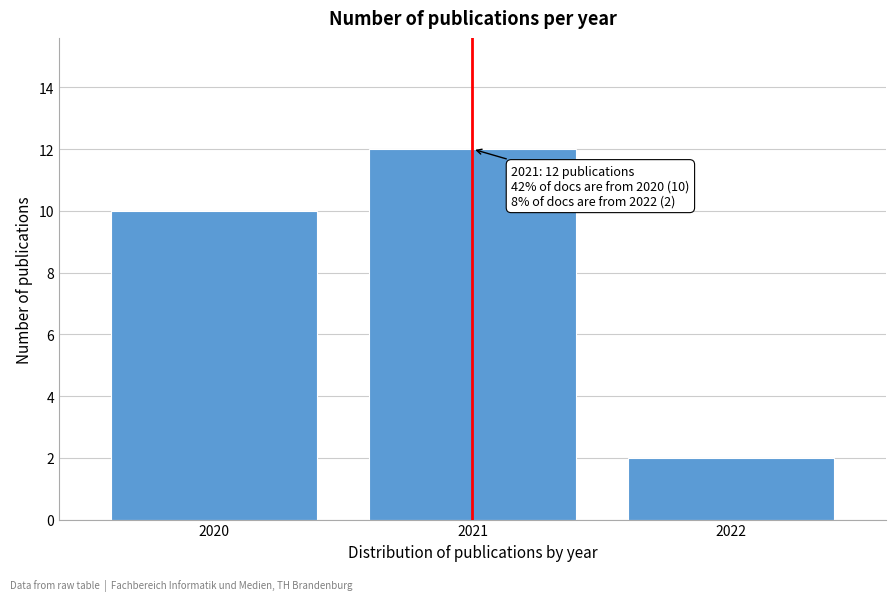

Reading left to right, list all the values displayed in this chart.

10	12	2